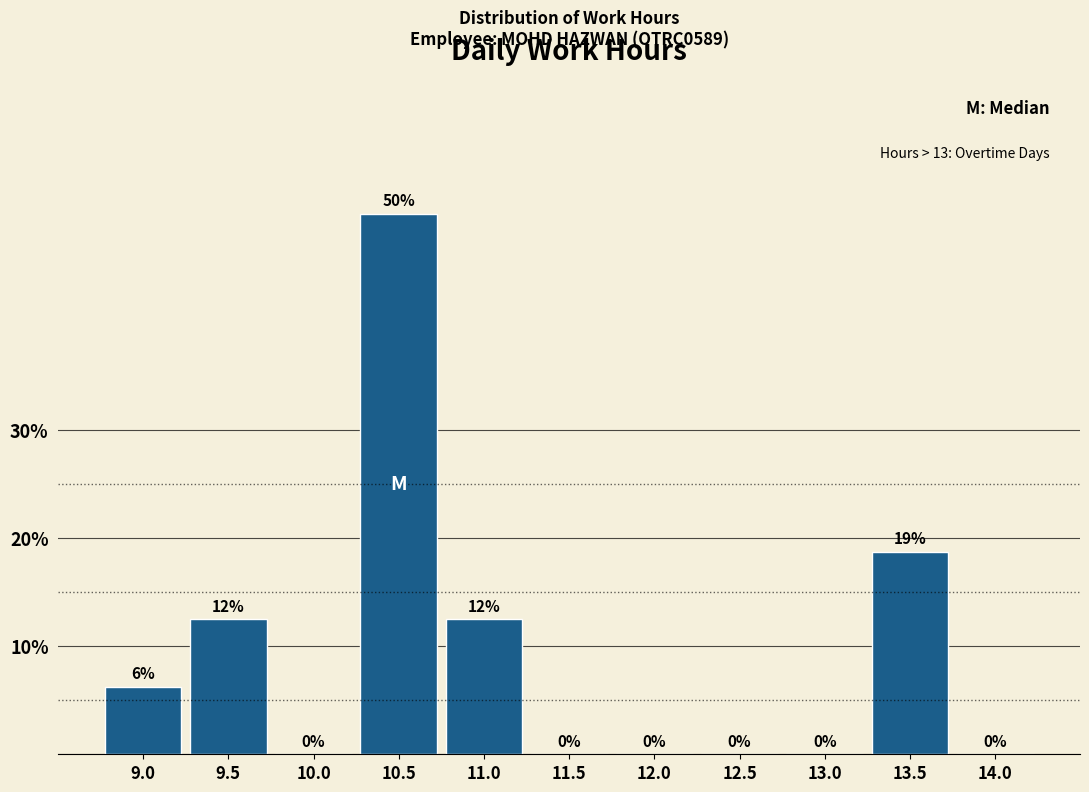

What is the greatest value displayed?

50.0